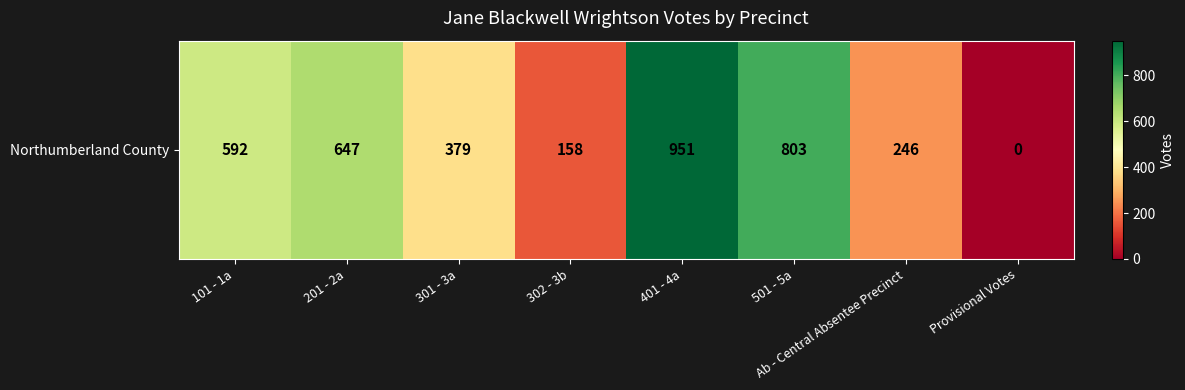

What is the difference between the maximum and second lowest values?

793